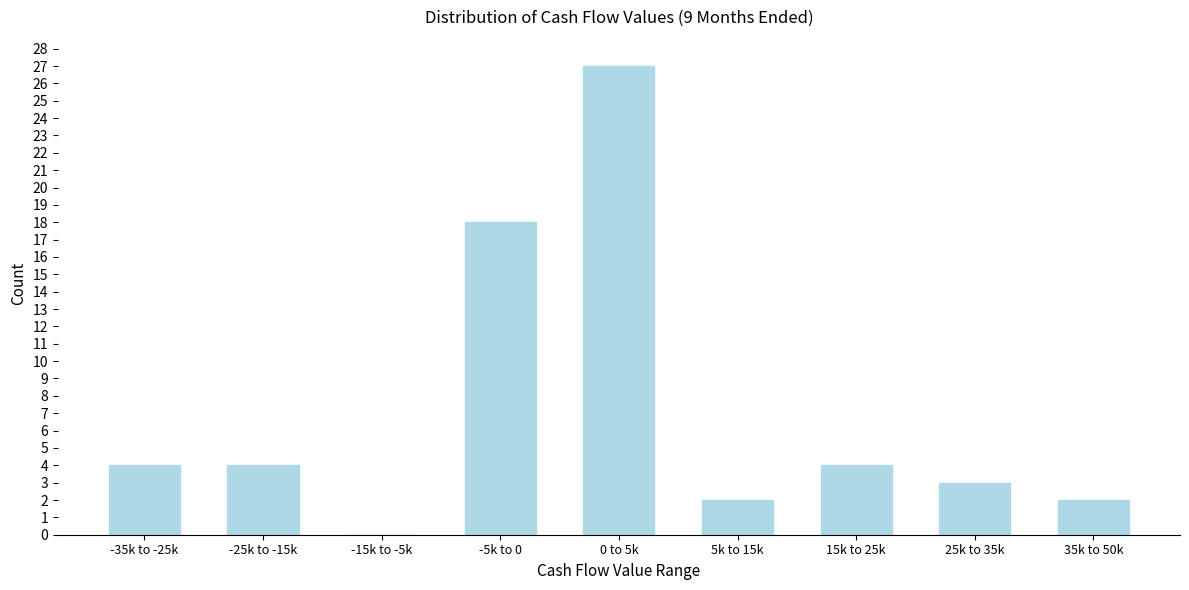

Reading left to right, list all the values displayed in this chart.

-35k to -25k=4	-25k to -15k=4	-15k to -5k=0	-5k to 0=18	0 to 5k=27	5k to 15k=2	15k to 25k=4	25k to 35k=3	35k to 50k=2